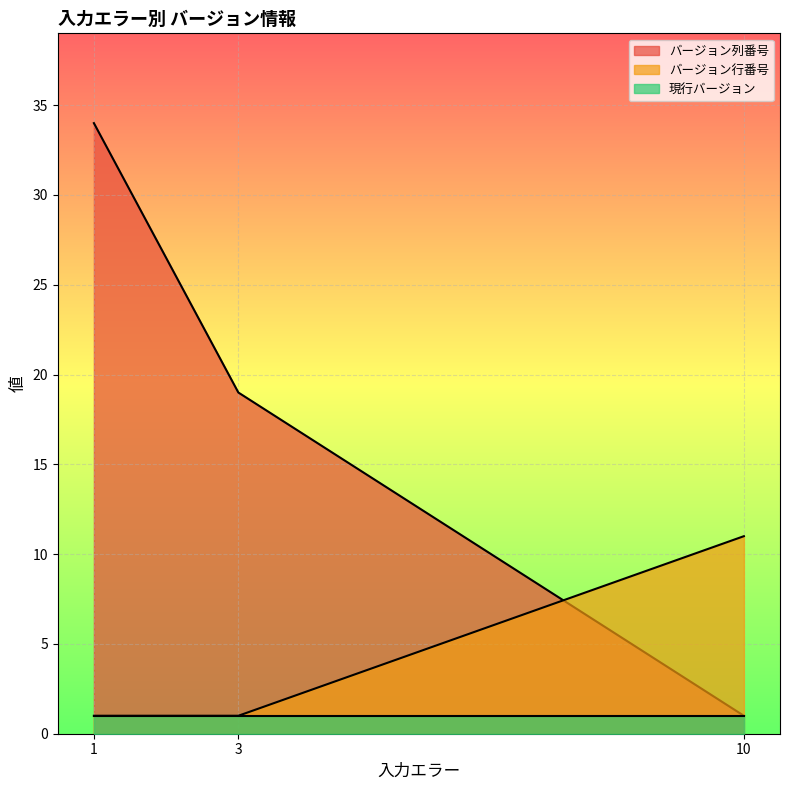

Which series has the largest range (max minus min)?

バージョン列番号